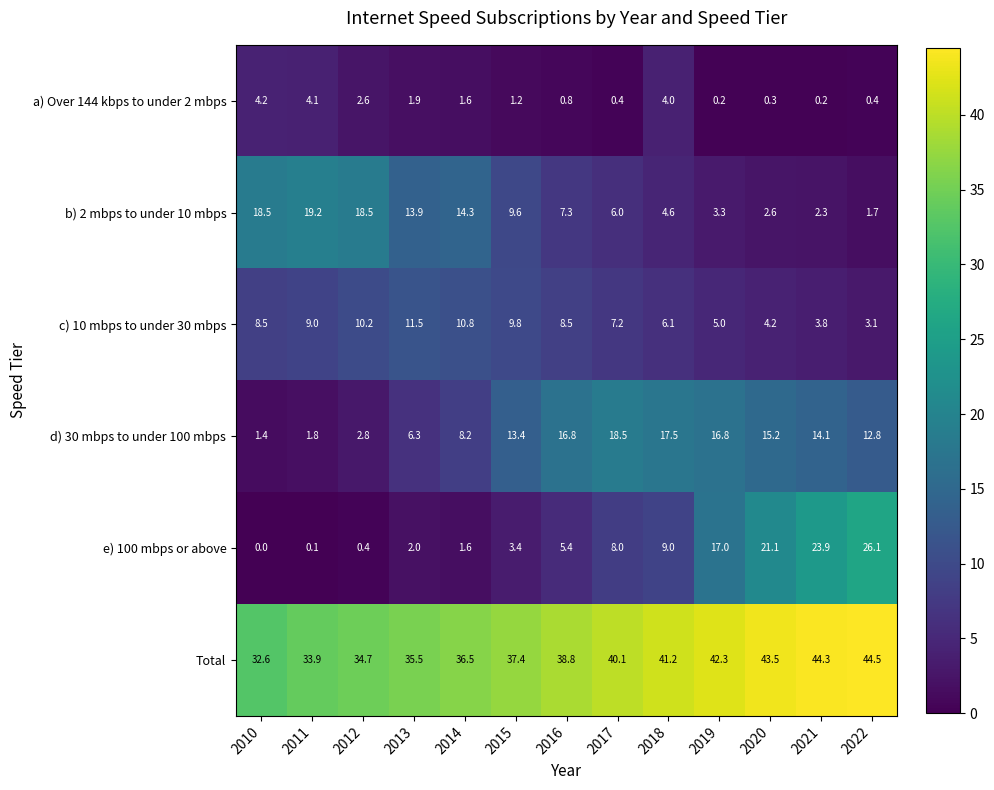

Which series has the largest range (max minus min)?

e) 100 mbps or above